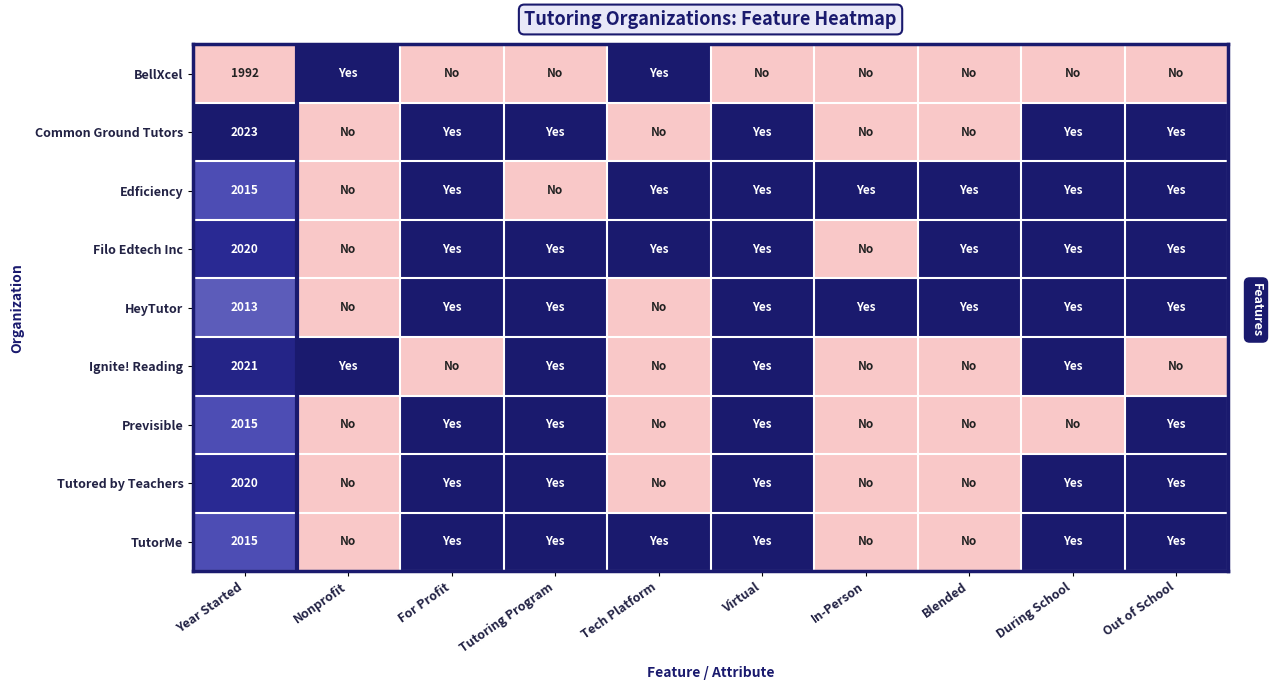

At how many categories does at least one series exceed 0?

10